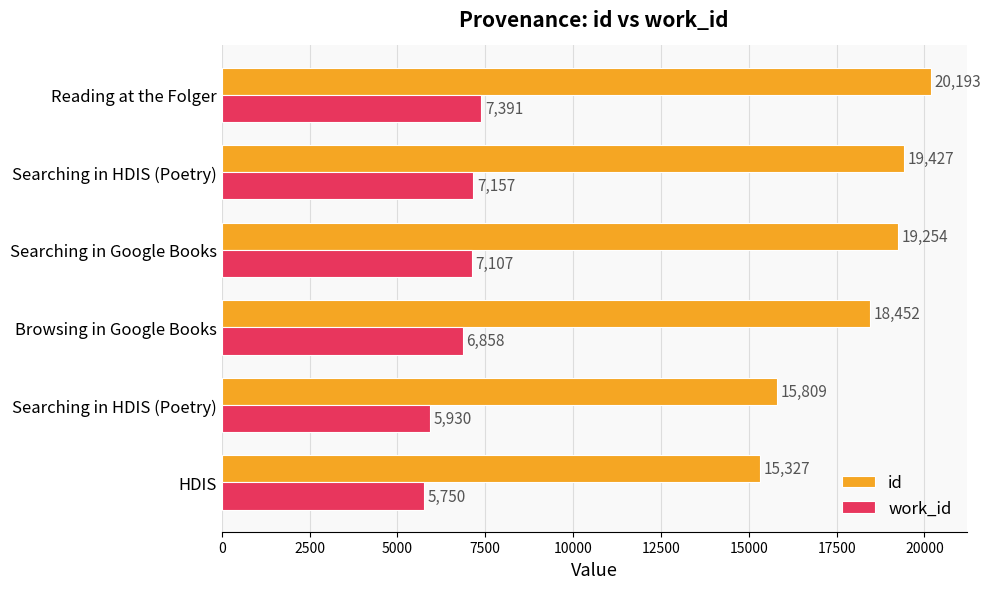

How many categories are shown in the chart?

6